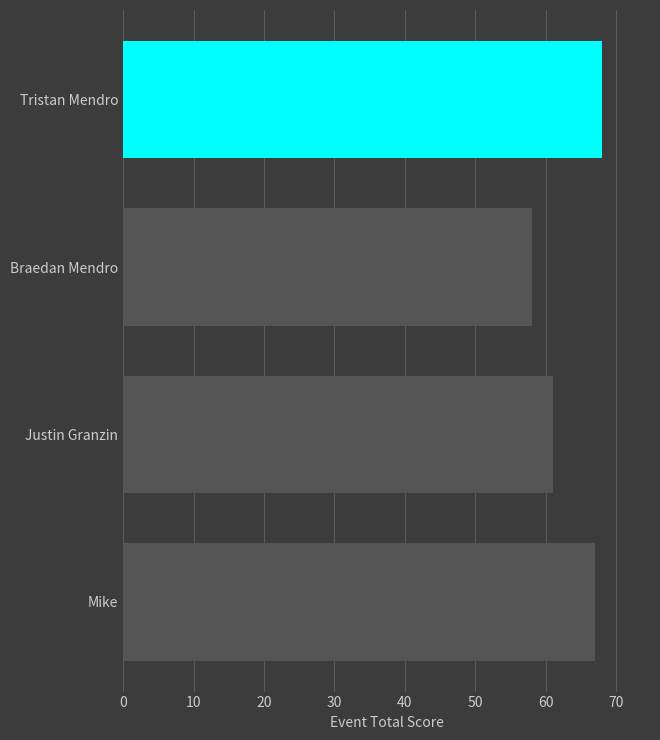

List the labels in order of value, largest first.

Tristan Mendro, Mike, Justin Granzin, Braedan Mendro